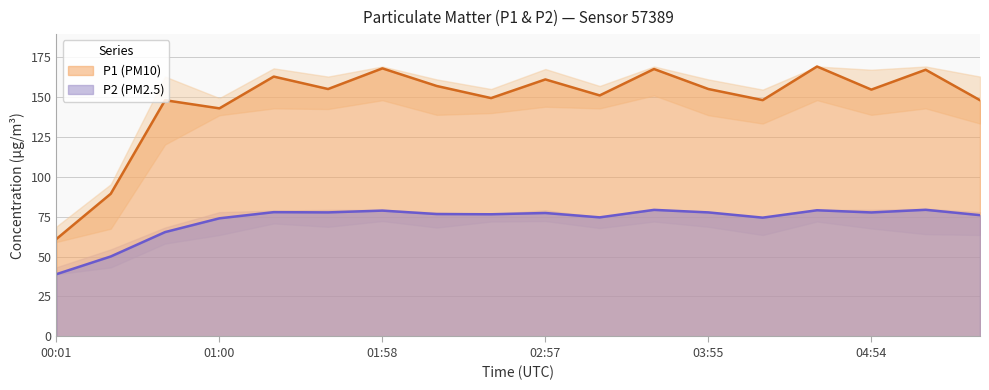

Rank the series at 04:15 from lowest to highest value.

P2, P1